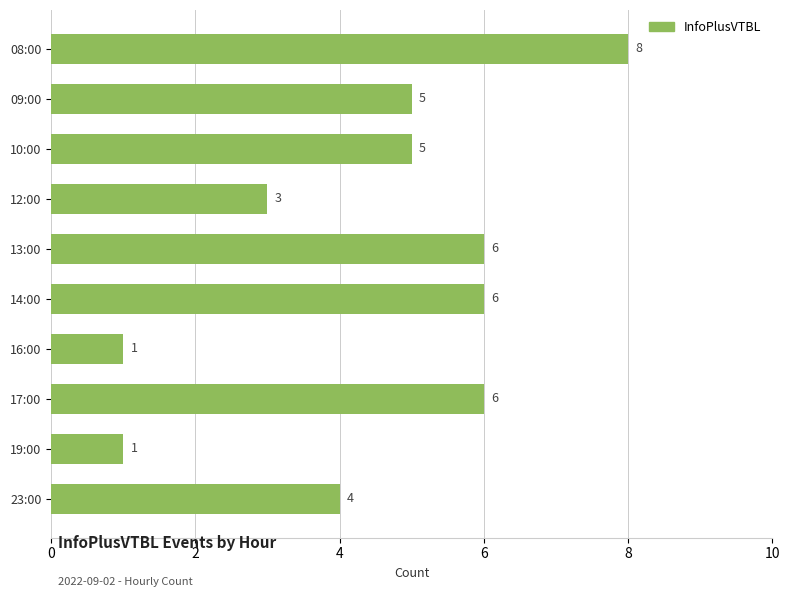

Reading bottom to top, transcribe all the data shown in this chart.

23:00=4	19:00=1	17:00=6	16:00=1	14:00=6	13:00=6	12:00=3	10:00=5	09:00=5	08:00=8